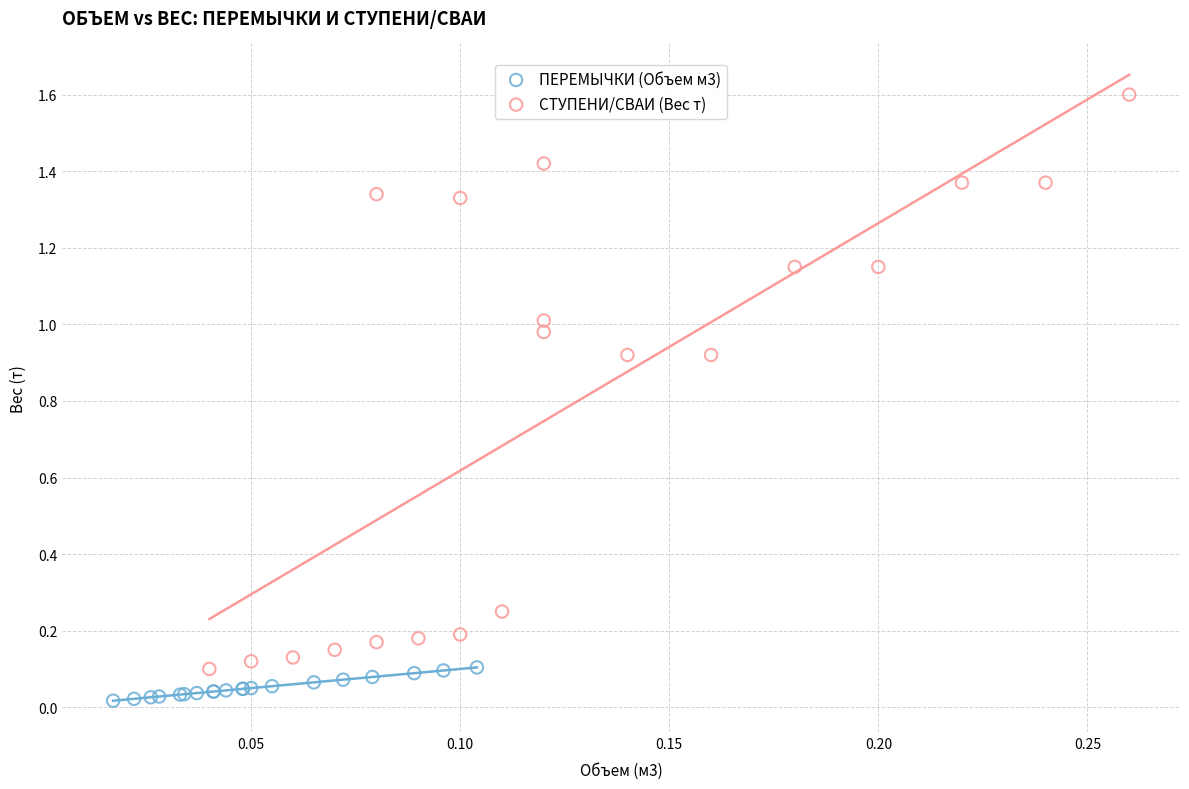

Which series has the largest Y range (max minus min)?

СТУПЕНИ/СВАИ (Вес т)